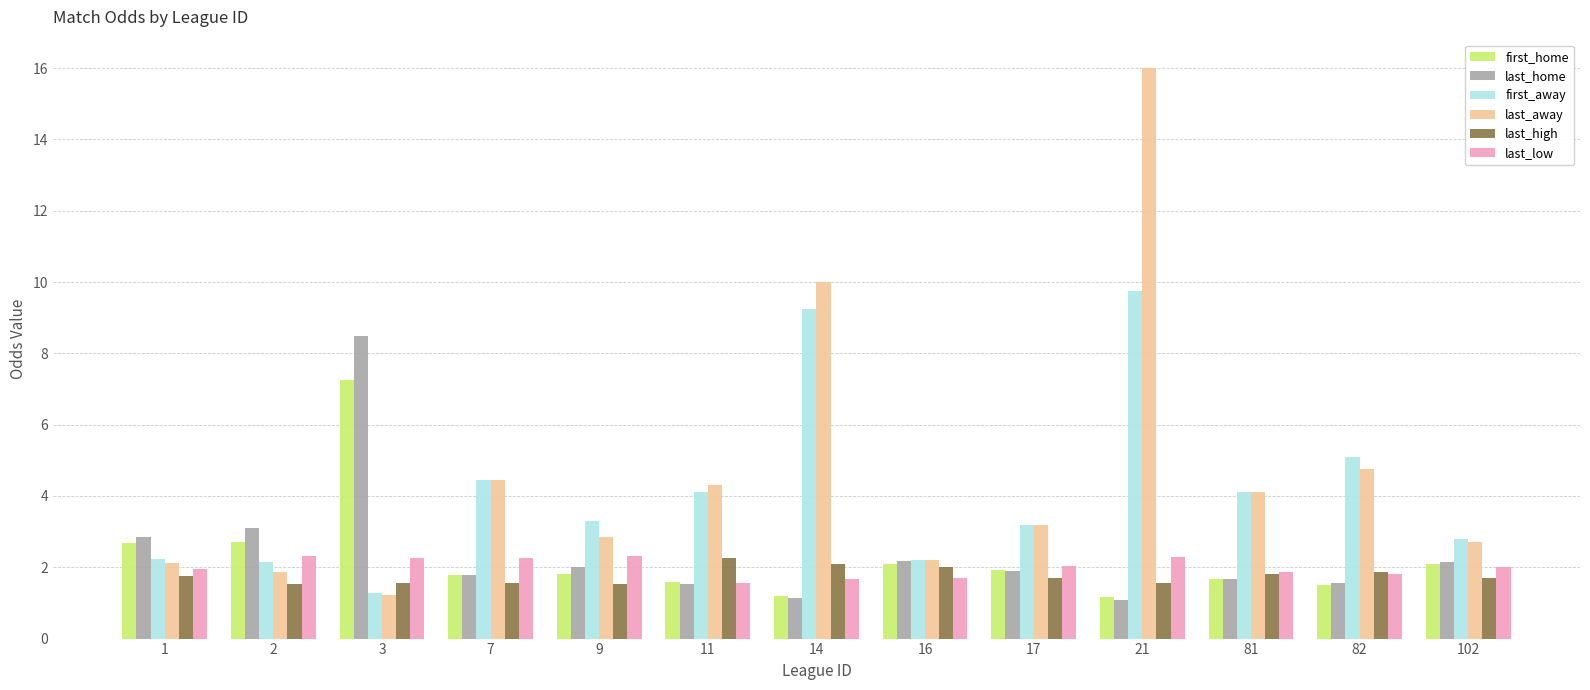

Read the last_away value at 1.

2.1